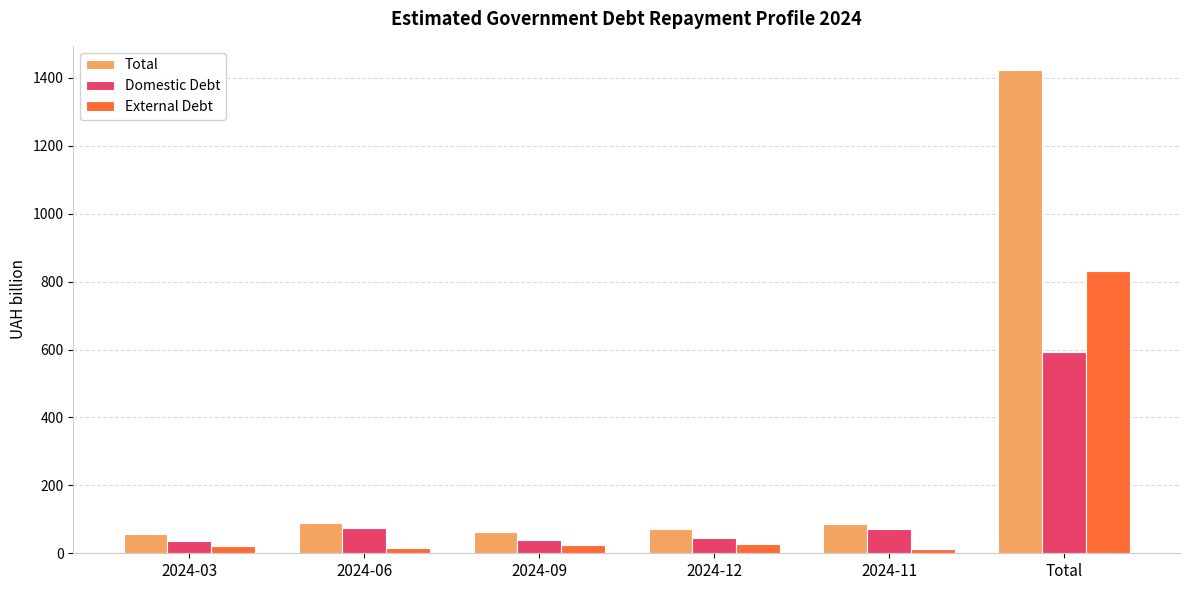

What are all the series names shown in the legend?

Total, Domestic Debt, External Debt